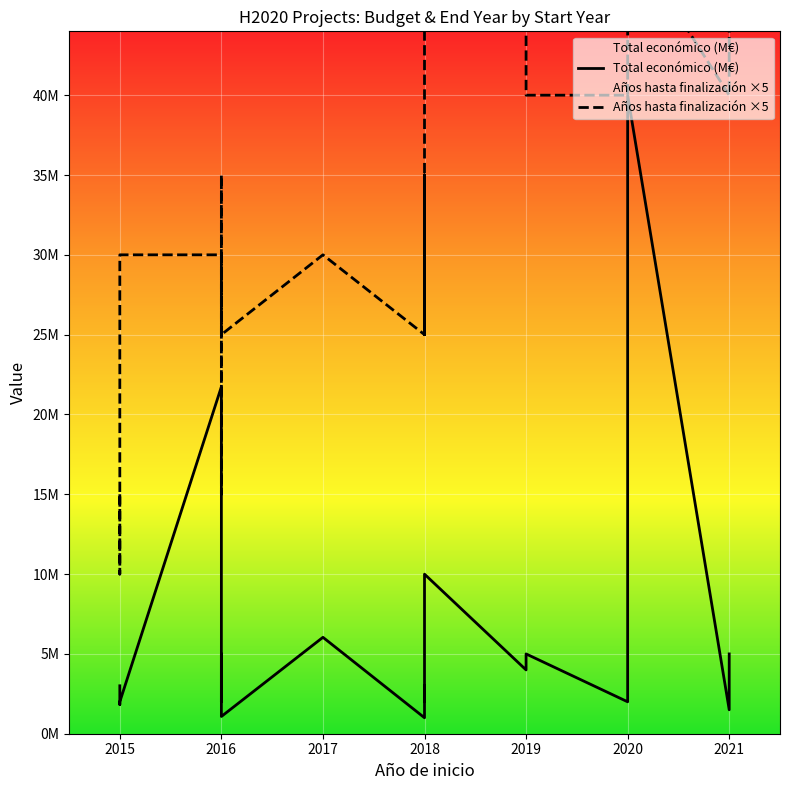

How many interior local valleys does the Total económico (M€) series have?

8